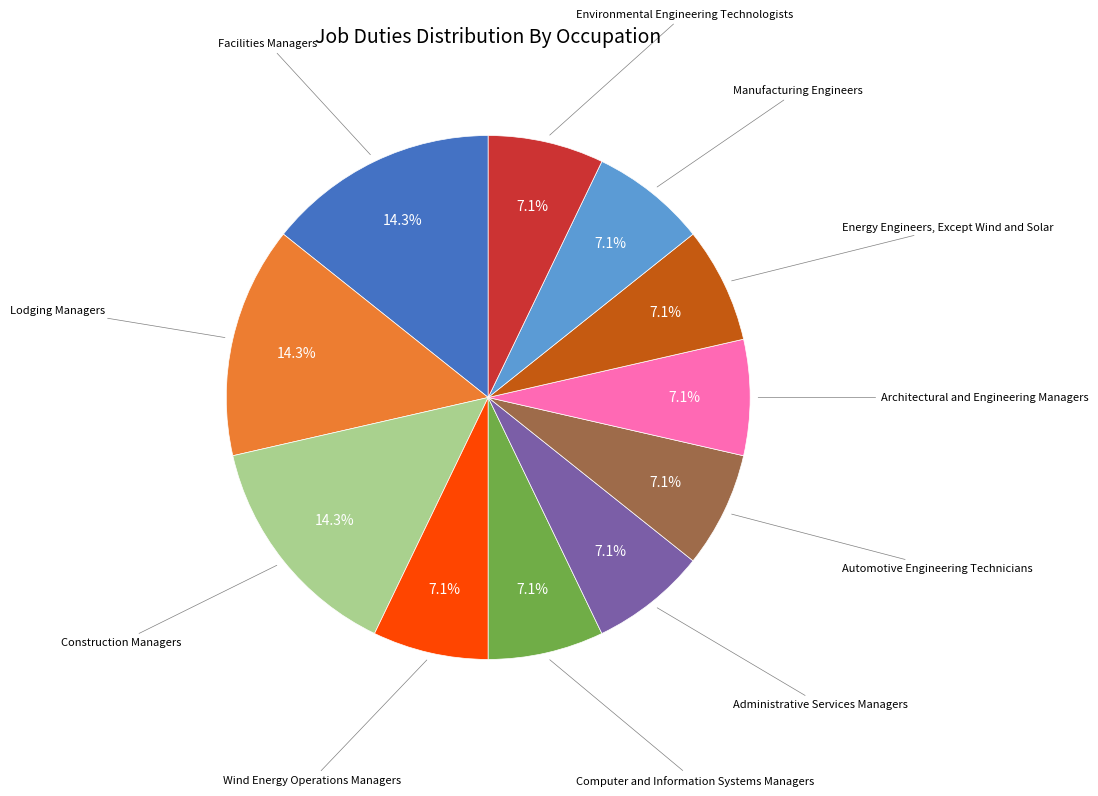

How many segments does this pie chart have?

11